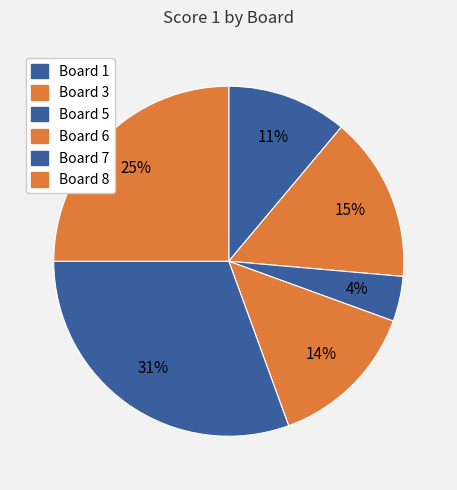

Rank the categories by value from lowest to highest.

Board 5, Board 1, Board 6, Board 3, Board 8, Board 7